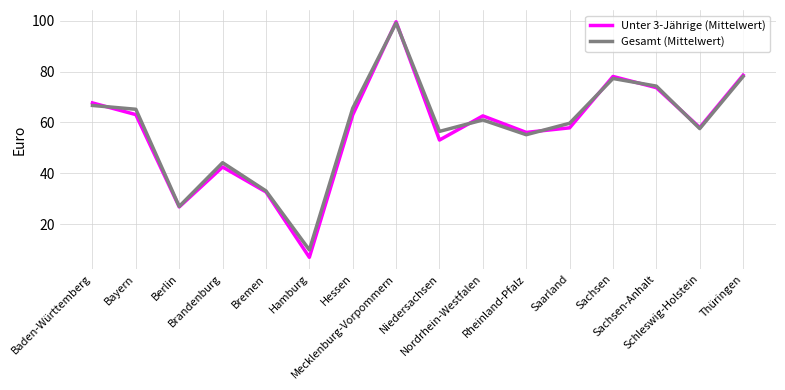

How many interior local valleys does the Gesamt (Mittelwert) series have?

5